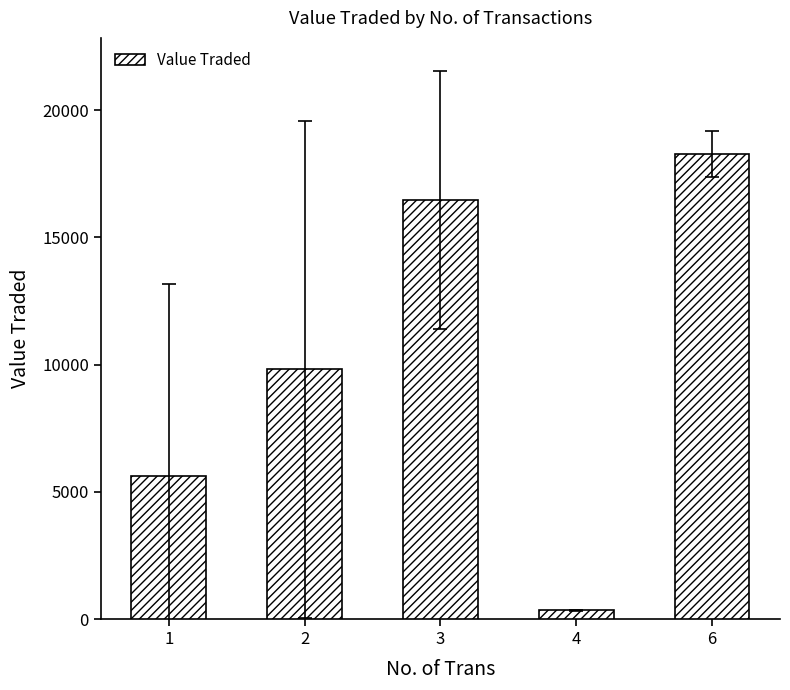

What value does the data have at 1?

5640.1